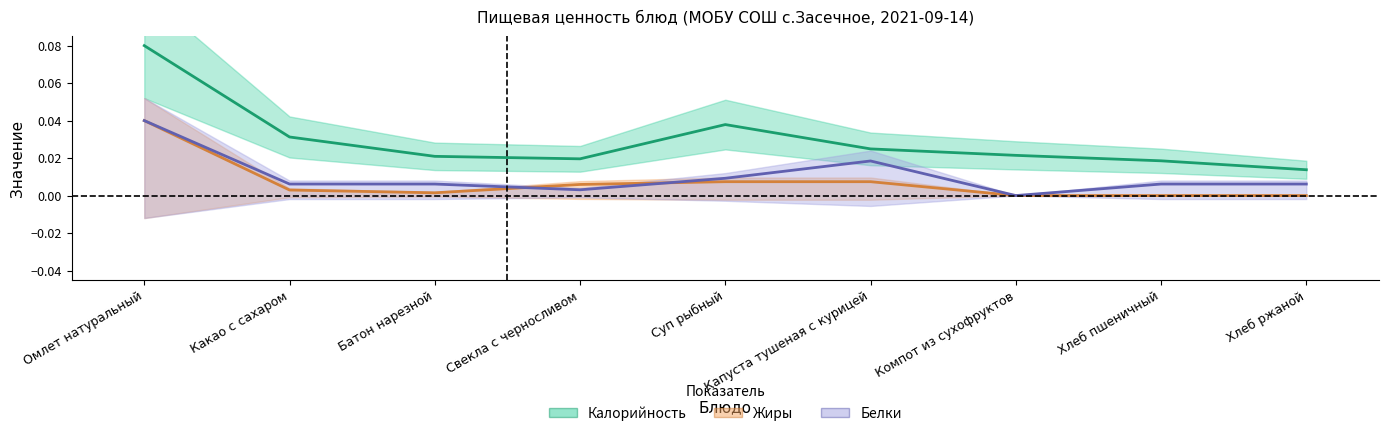

Reading right to left, extract all data points from this chart.

Калорийность: Хлеб ржаной=0.0	Хлеб пшеничный=0.0	Компот из сухофруктов=0.0	Капуста тушеная с курицей=0.0	Суп рыбный=0.0	Свекла с черносливом=0.0	Батон нарезной=0.0	Какао с сахаром=0.0	Омлет натуральный=0.1
Жиры: Хлеб ржаной=0.0	Хлеб пшеничный=0.0	Компот из сухофруктов=0.0	Капуста тушеная с курицей=0.0	Суп рыбный=0.0	Свекла с черносливом=0.0	Батон нарезной=0.0	Какао с сахаром=0.0	Омлет натуральный=0.0
Белки: Хлеб ржаной=0.0	Хлеб пшеничный=0.0	Компот из сухофруктов=0.0	Капуста тушеная с курицей=0.0	Суп рыбный=0.0	Свекла с черносливом=0.0	Батон нарезной=0.0	Какао с сахаром=0.0	Омлет натуральный=0.0